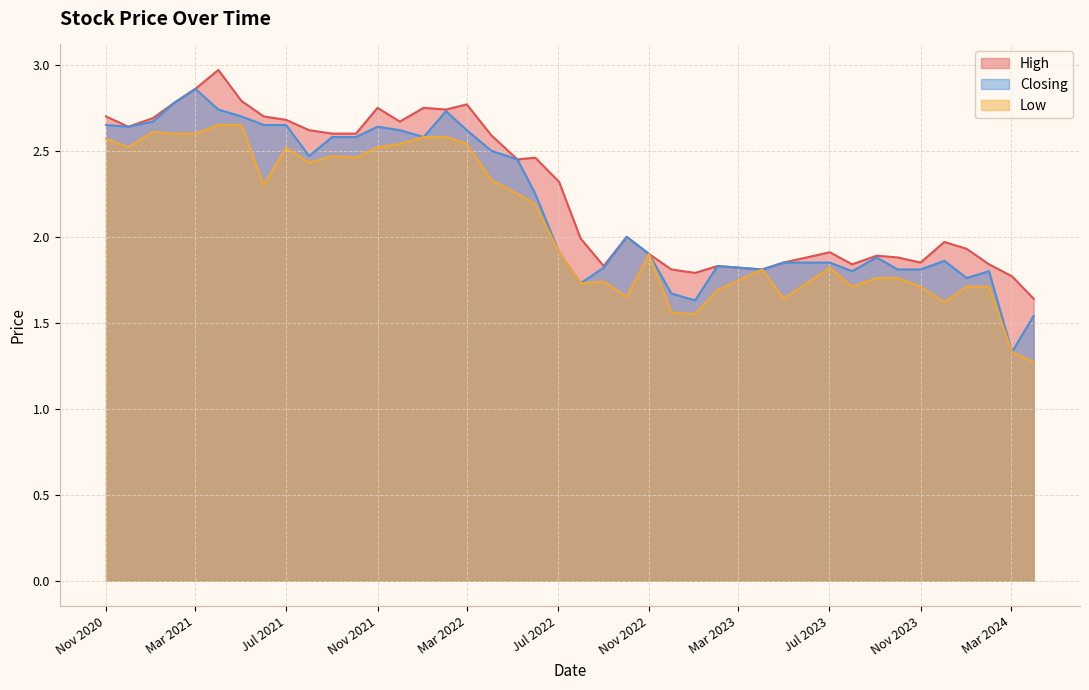

True or false: Low and High cross at least once.

False